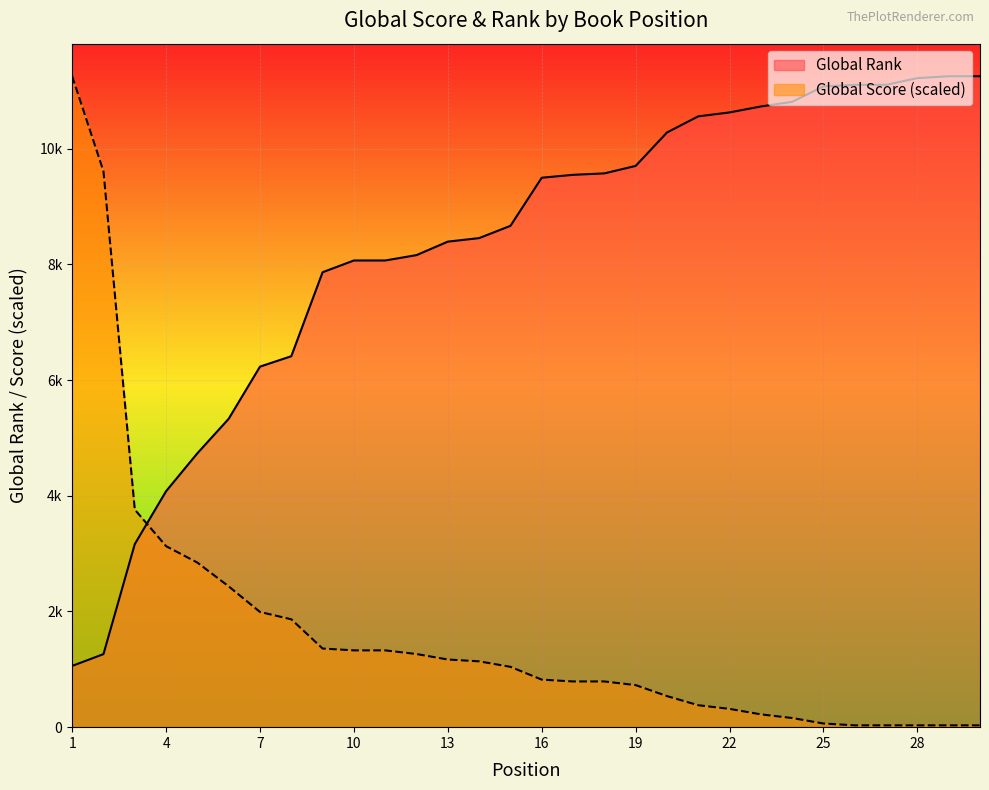

List the series in order of their overall mean, lowest first.

Global Score (scaled), Global Rank